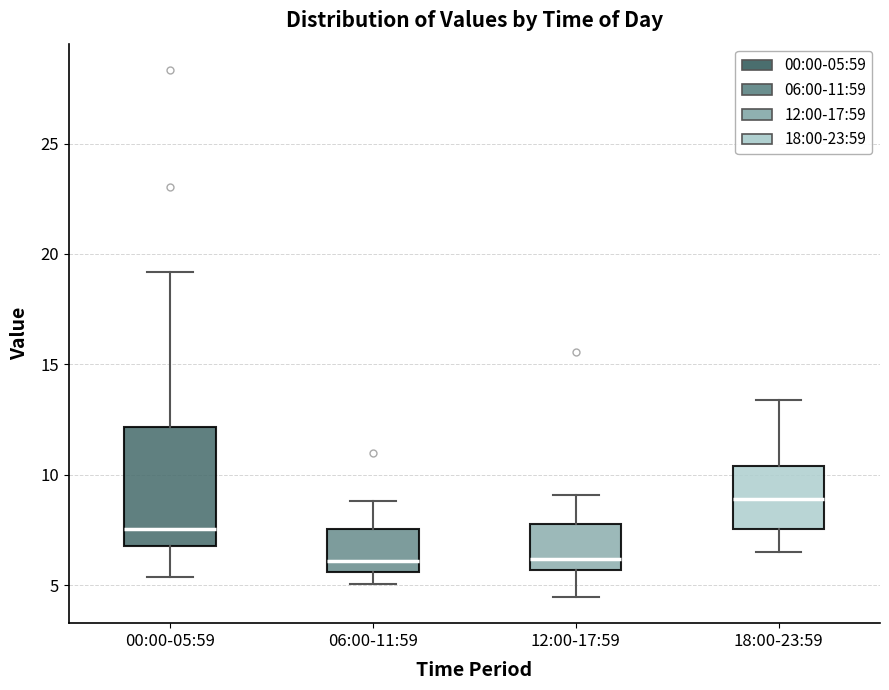

Reading left to right, read every box against the y-axis: the position of its median line, the range the box covers, and the ends of its whiskers. The values are not printed on the chart, so give them approximately, as read against the axis.

00:00-05:59: median 7.5, box 7.0 to 12.0, whiskers 5.5 to 19.0
06:00-11:59: median 6.0, box 5.5 to 7.5, whiskers 5.0 to 9.0
12:00-17:59: median 6.0, box 5.5 to 8.0, whiskers 4.5 to 9.0
18:00-23:59: median 9.0, box 7.5 to 10.5, whiskers 6.5 to 13.5